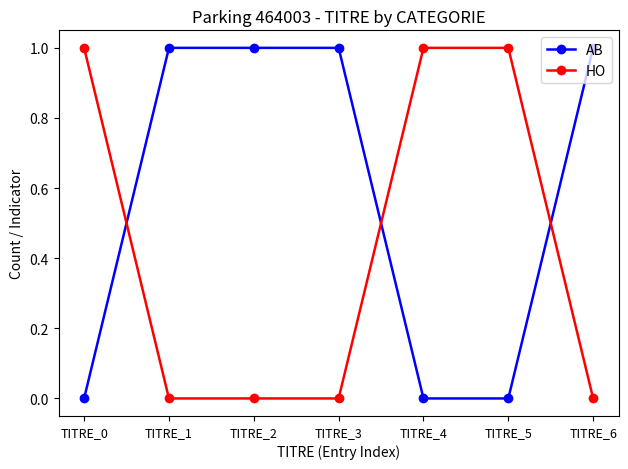

Which series has the largest total across all categories?

AB